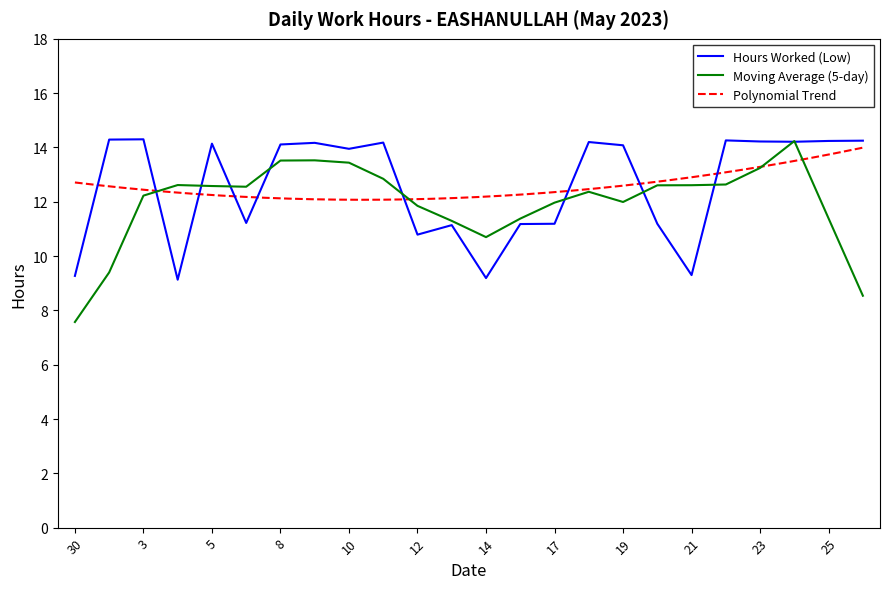

Does the chart display data point markers on the line(s)?

No